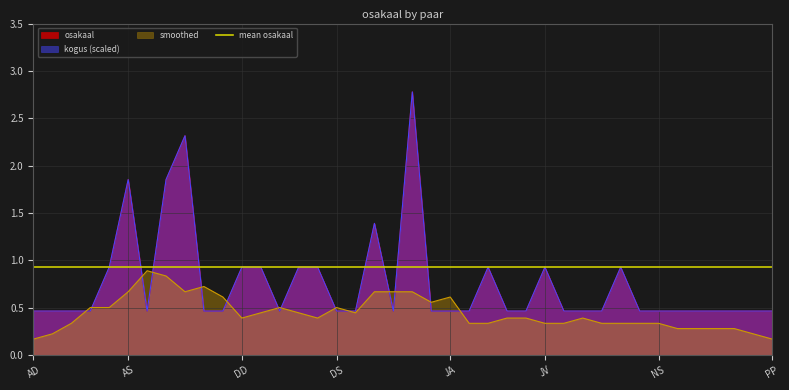

What is the difference between the maximum and minimum values?

2.3